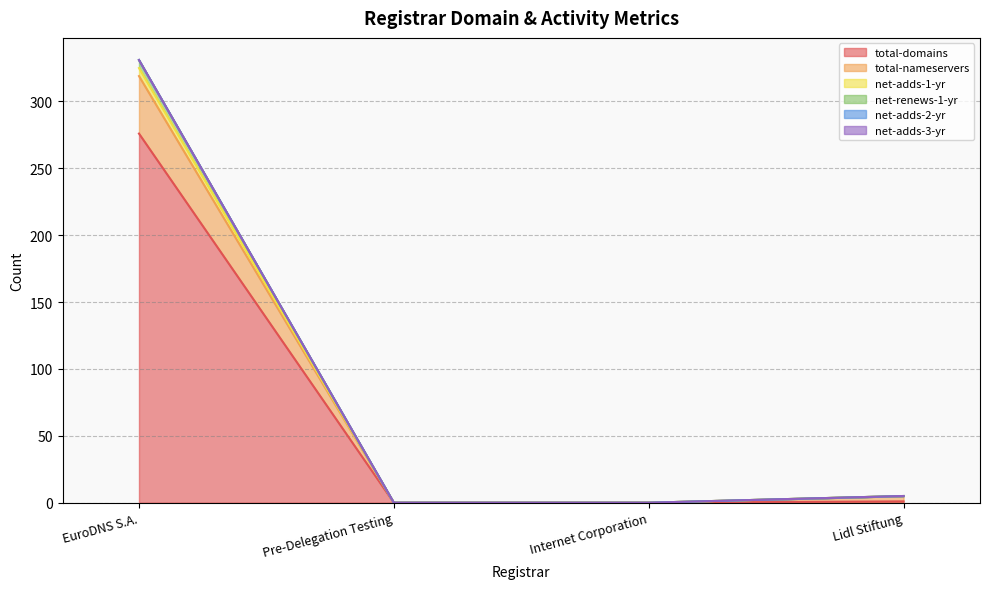

At how many categories does at least one series exceed 270?

1